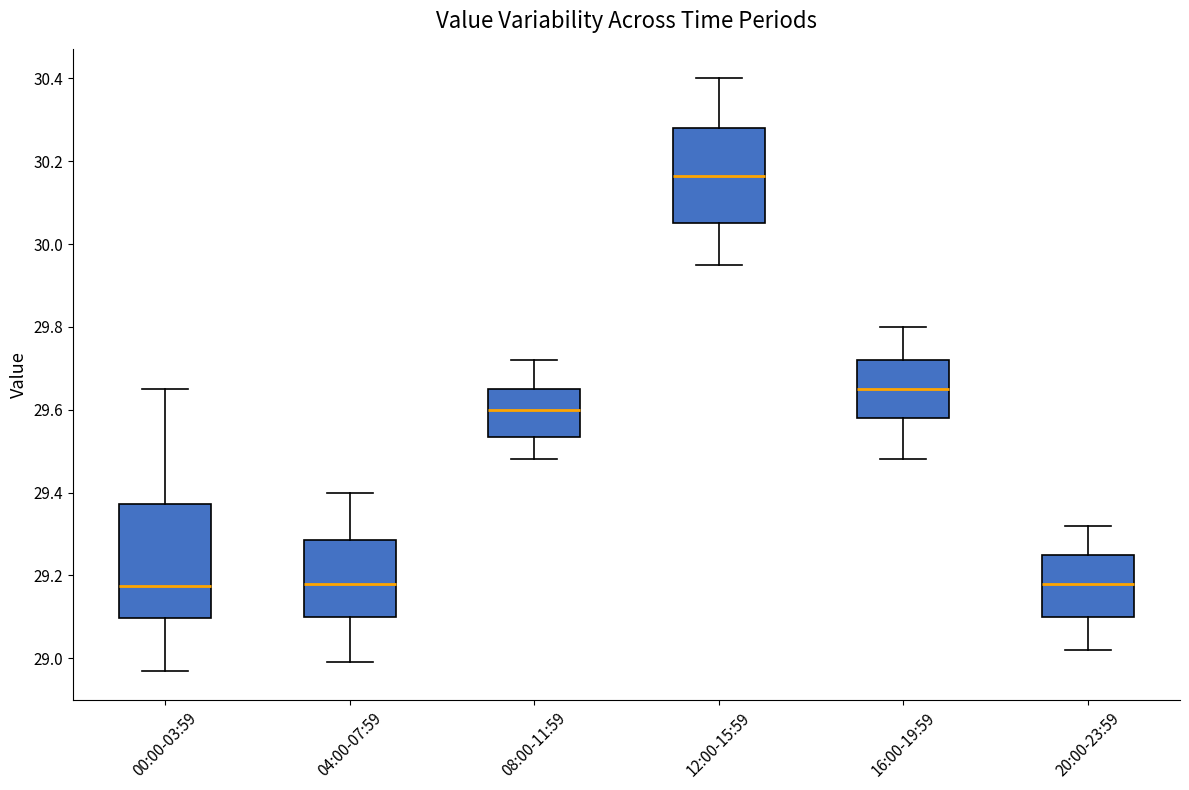

Reading left to right, transcribe this box plot: for each box, give where its median line is, the range the box spans, and where its two whiskers end, as read against the y-axis. The values are not printed on the chart, so give them approximately, as read against the axis.

00:00-03:59: median 29.18, box 29.10 to 29.38, whiskers 28.98 to 29.66
04:00-07:59: median 29.18, box 29.10 to 29.28, whiskers 29.00 to 29.40
08:00-11:59: median 29.60, box 29.54 to 29.66, whiskers 29.48 to 29.72
12:00-15:59: median 30.16, box 30.06 to 30.28, whiskers 29.96 to 30.40
16:00-19:59: median 29.66, box 29.58 to 29.72, whiskers 29.48 to 29.80
20:00-23:59: median 29.18, box 29.10 to 29.26, whiskers 29.02 to 29.32